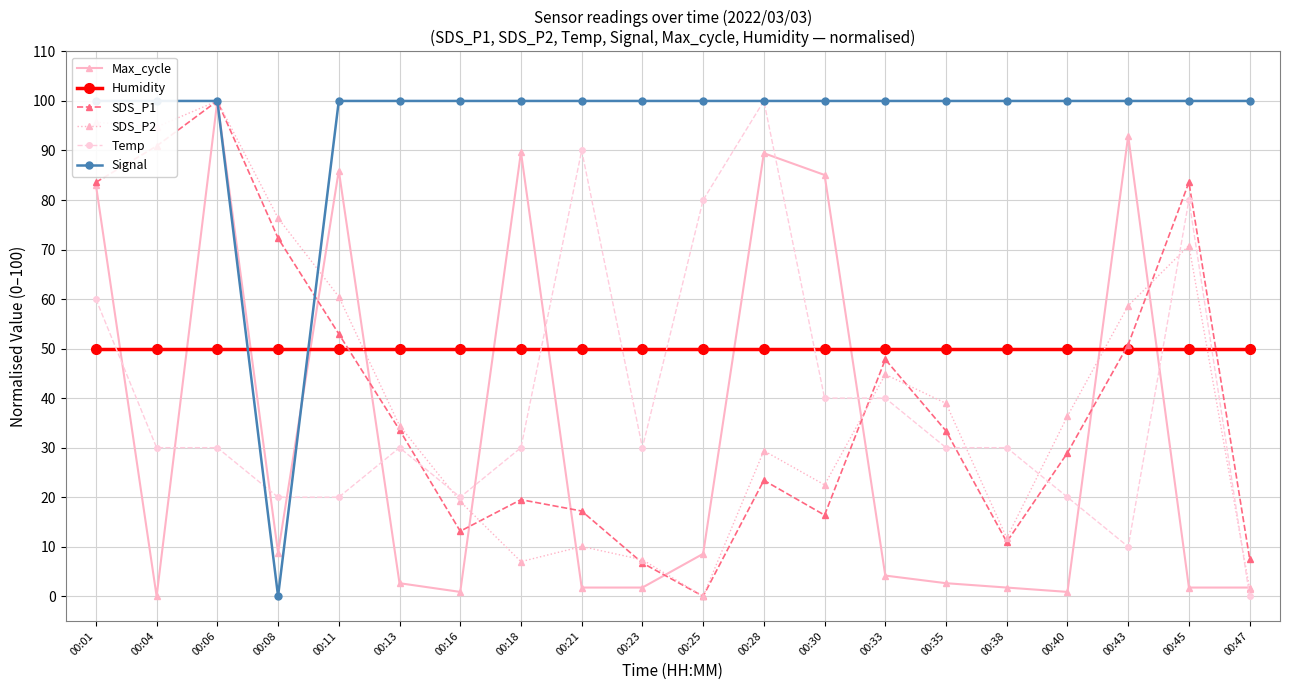

How many values in the SDS_P2 series are below 36?

10